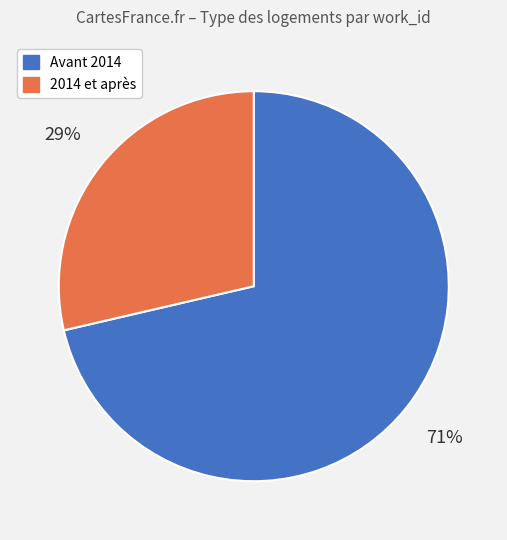

How many segments does this pie chart have?

2